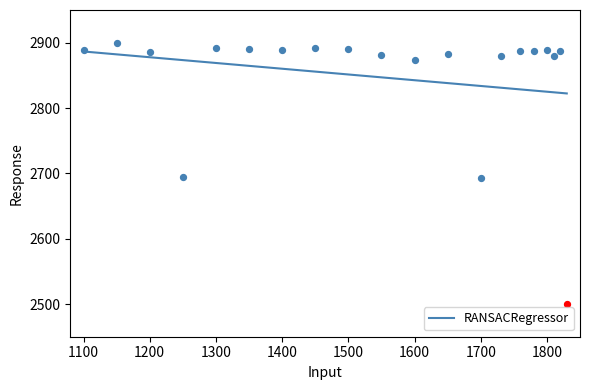

Is it true that RANSACRegressor equals 2825.0 at 1800?

True